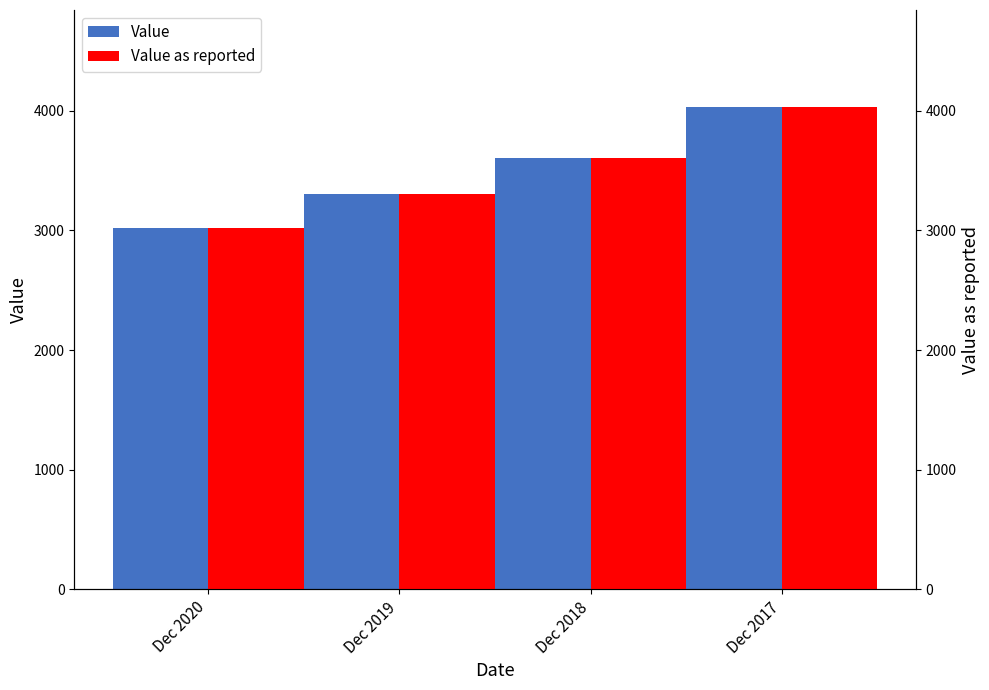

What is the difference between the Value as reported values at Dec 2020 and Dec 2017?

1017.5